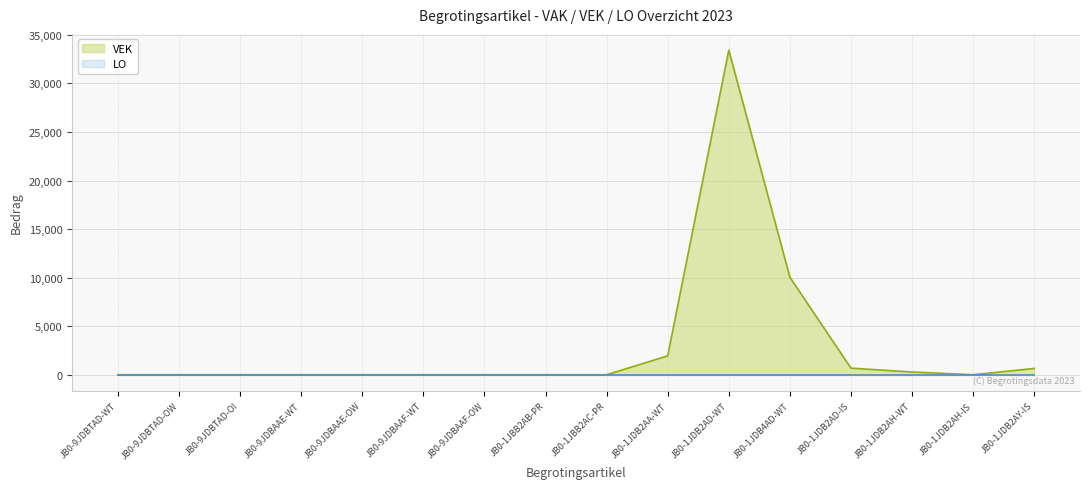

How many distinct data groups are displayed?

2